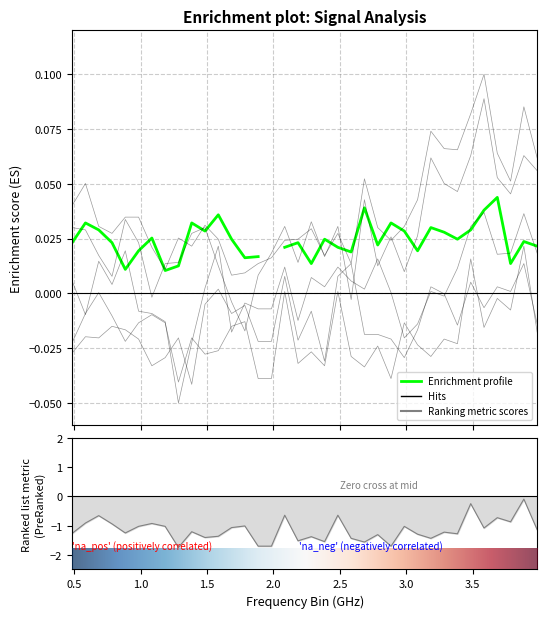

How many lines are shown in the chart?

5